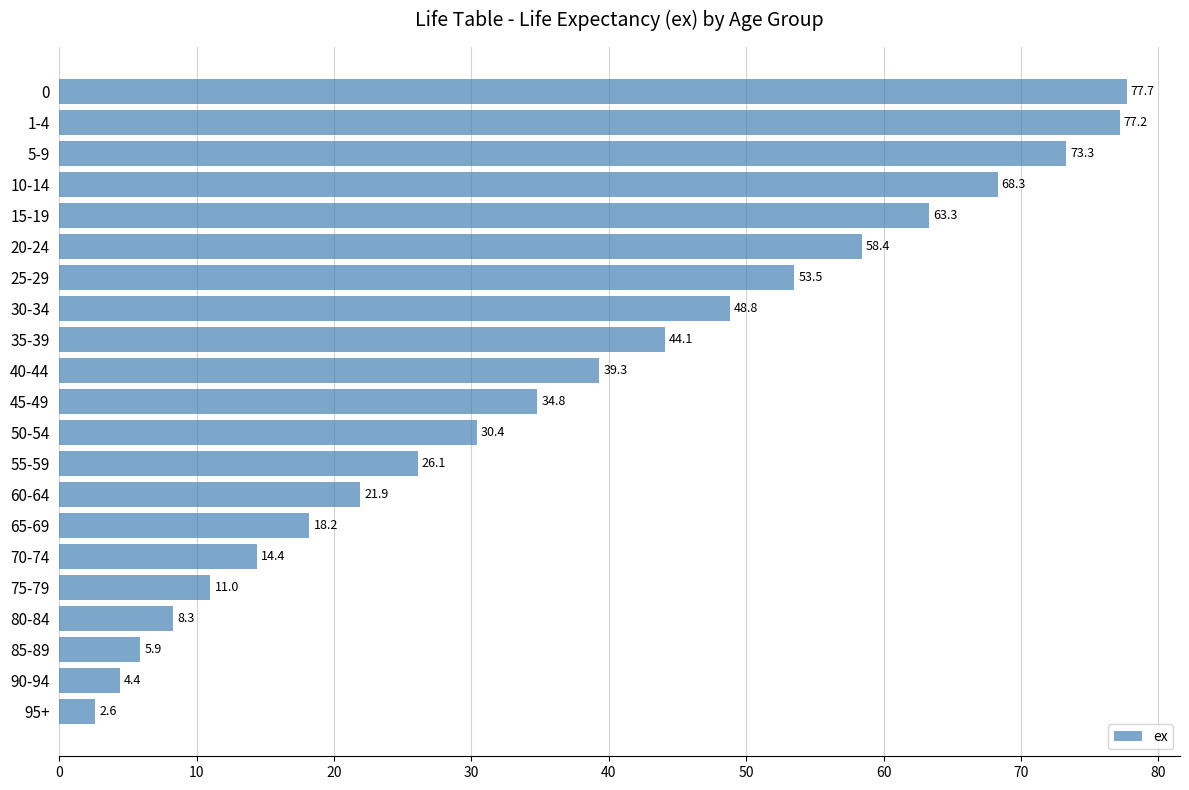

True or false: the data shows 48.8 at 30-34.

True